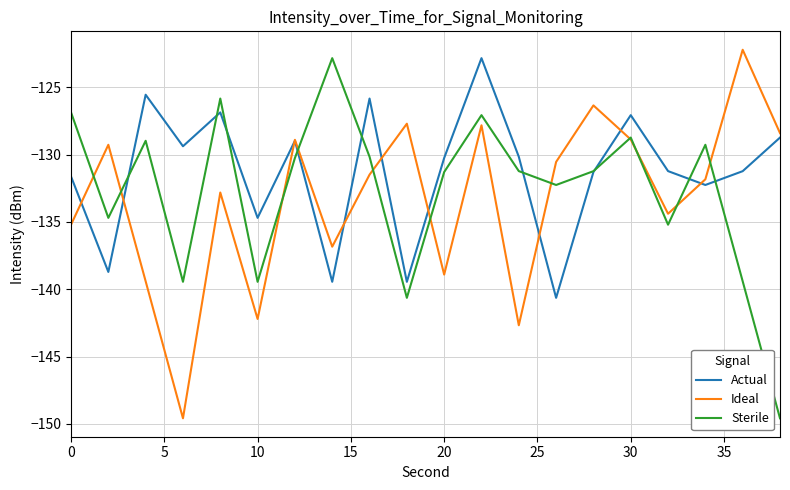

What is the smallest value displayed?

-149.6